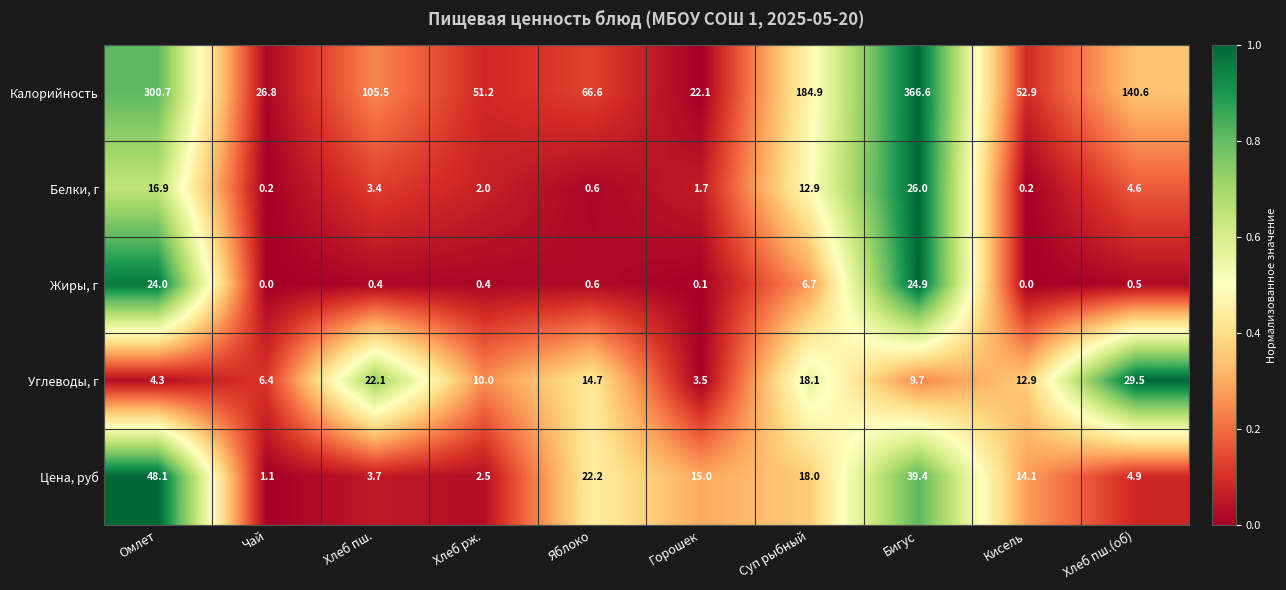

What is the sum of the Углеводы, г values at Суп рыбный and Хлеб рж.?

28.1